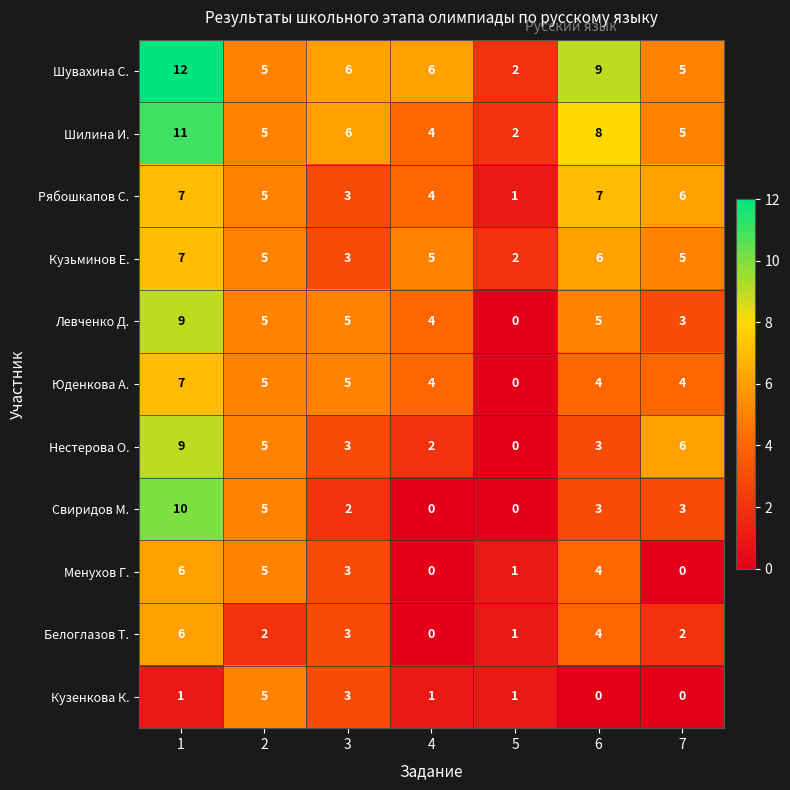

What is the spread (max minus min) of values at 7?

6